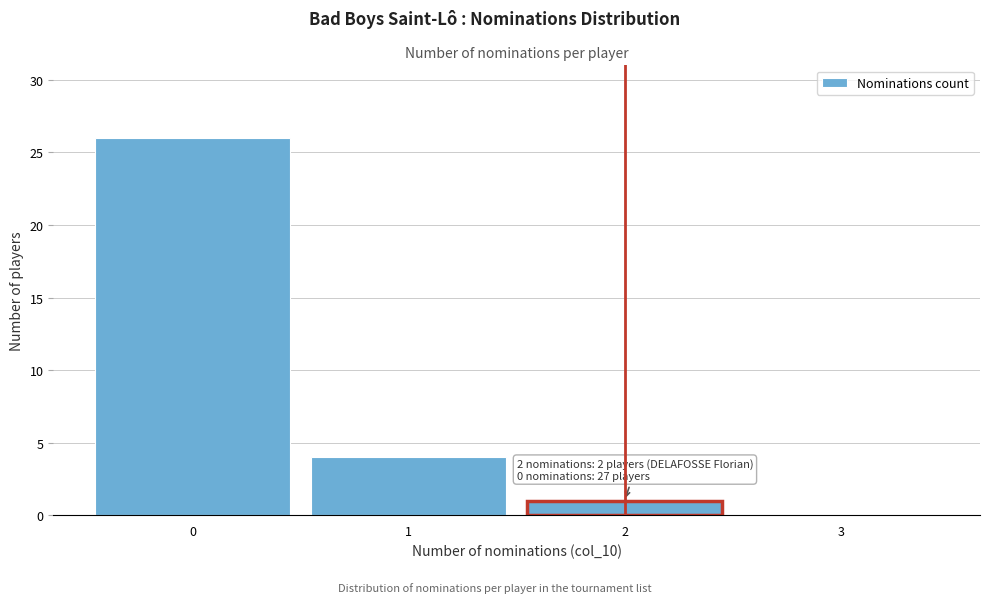

Reading left to right, what are all the values shown in this chart?

0=26	1=4	2=1	3=0